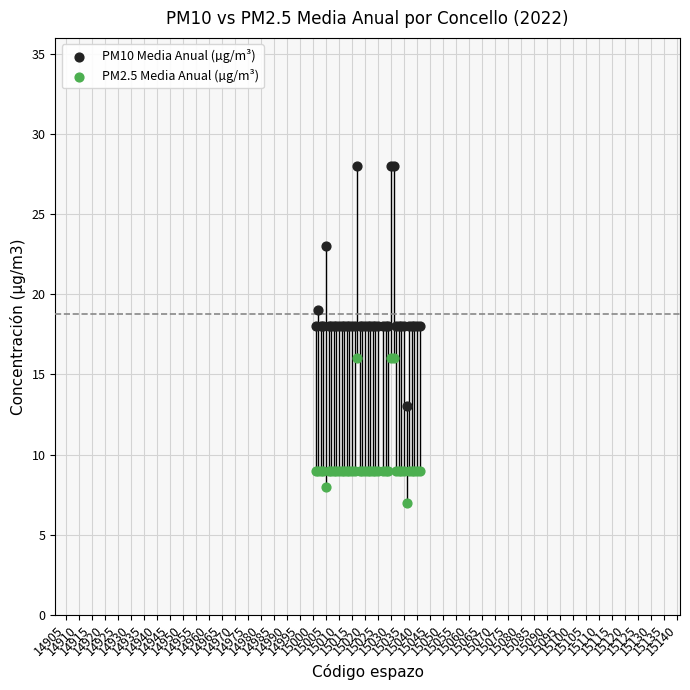

Which series reaches the minimum Y coordinate?

PM2.5 Media Anual (µg/m³)